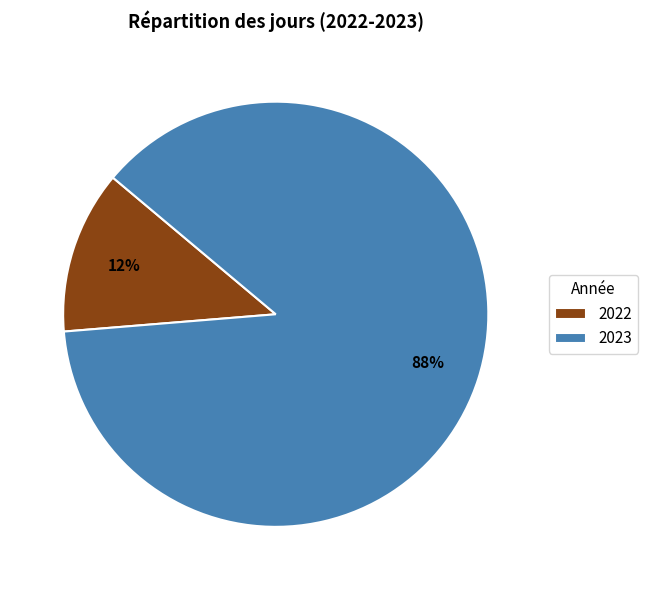

What is the largest slice in the pie chart?

2023